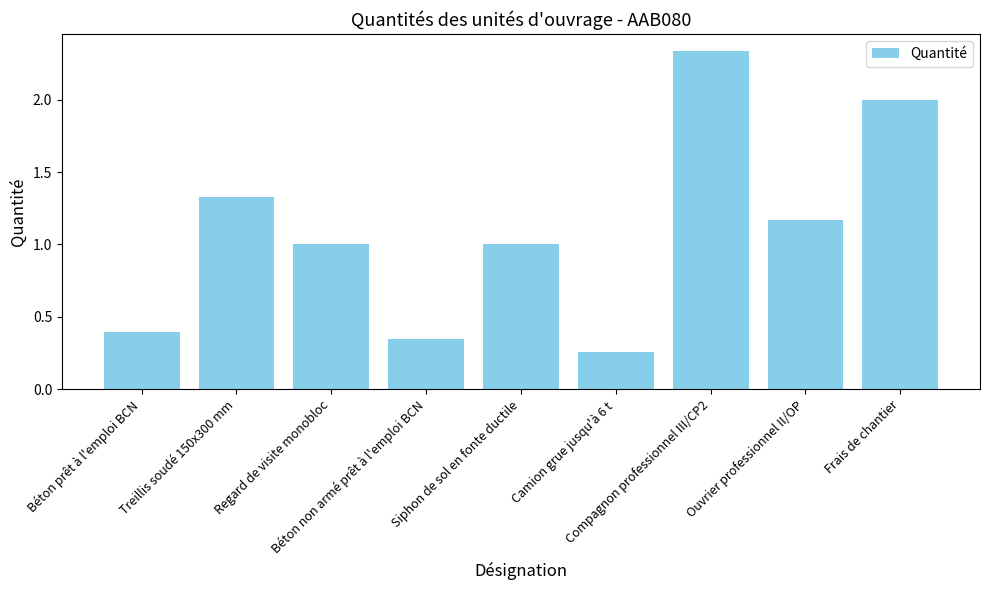

What is the label of the 5th bar from the right?

Siphon de sol en fonte ductile